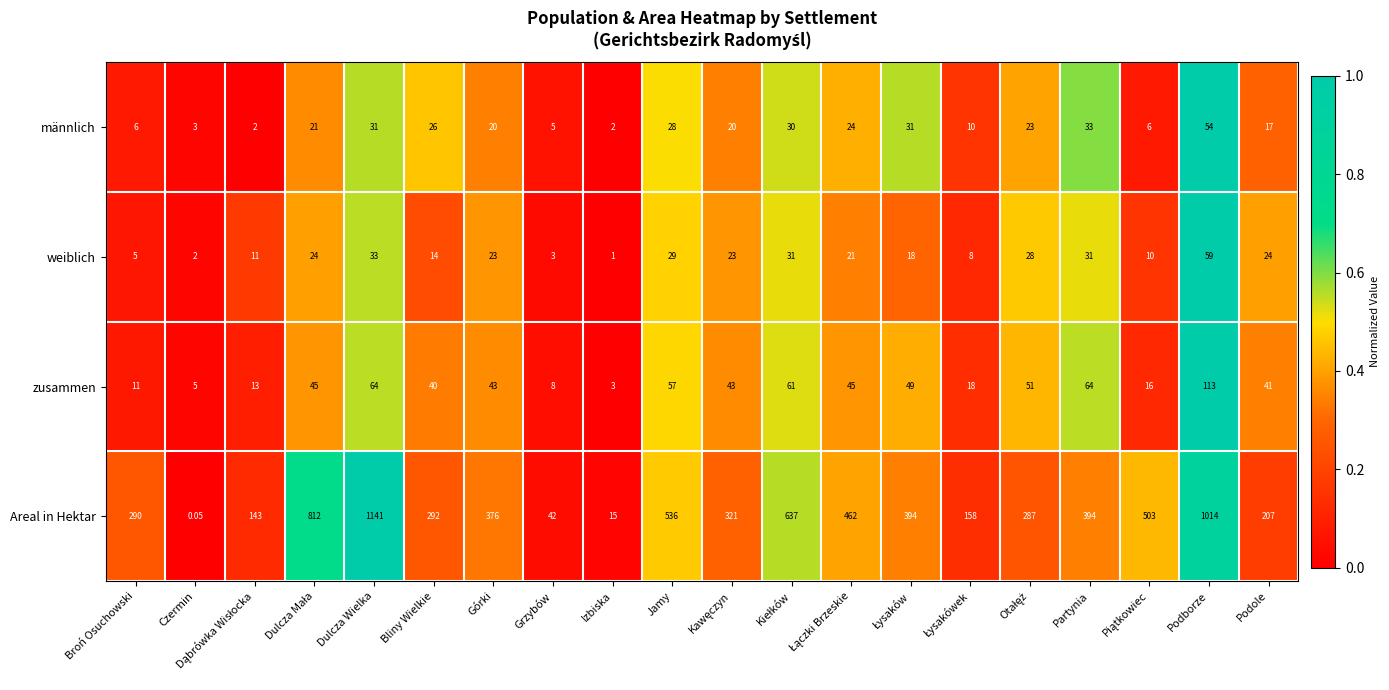

Where is Areal in Hektar nearest to the value 570?

Jamy